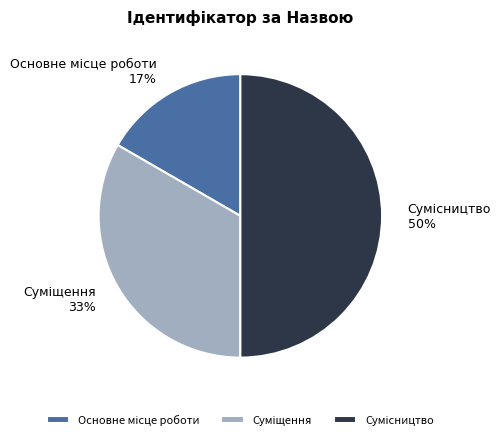

How many slices are in this pie chart?

3